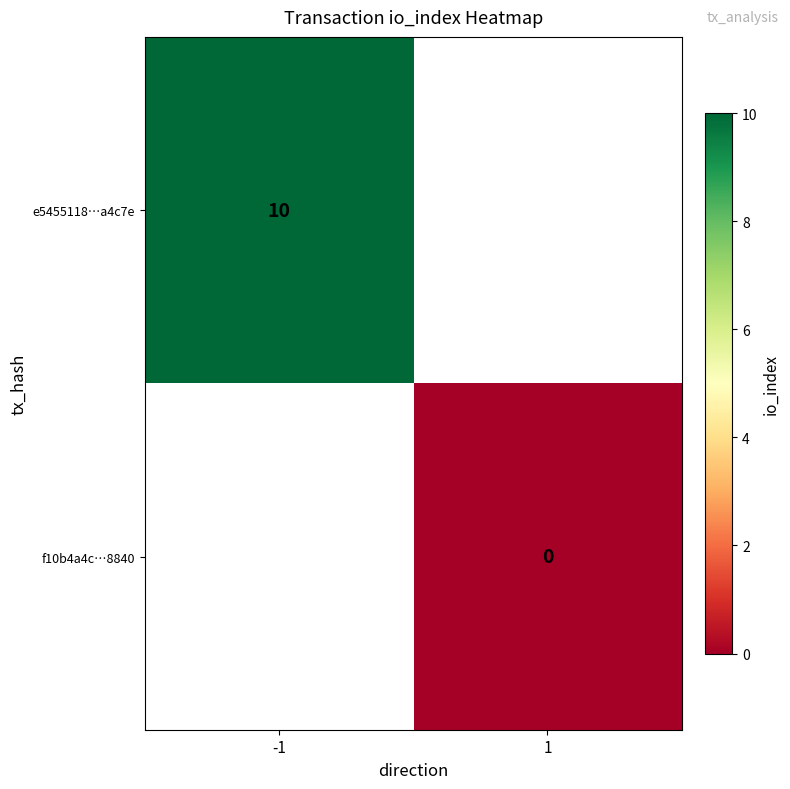

At how many categories does at least one series exceed 5?

1